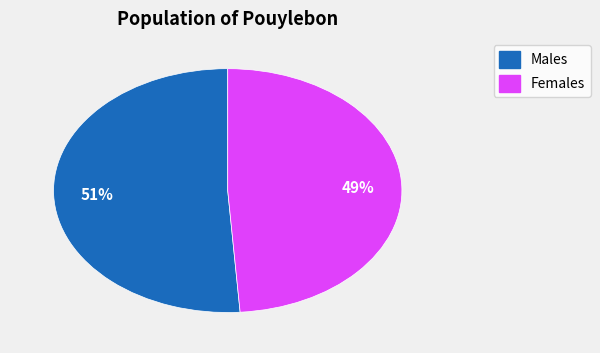

Is there a majority slice in this chart?

Yes